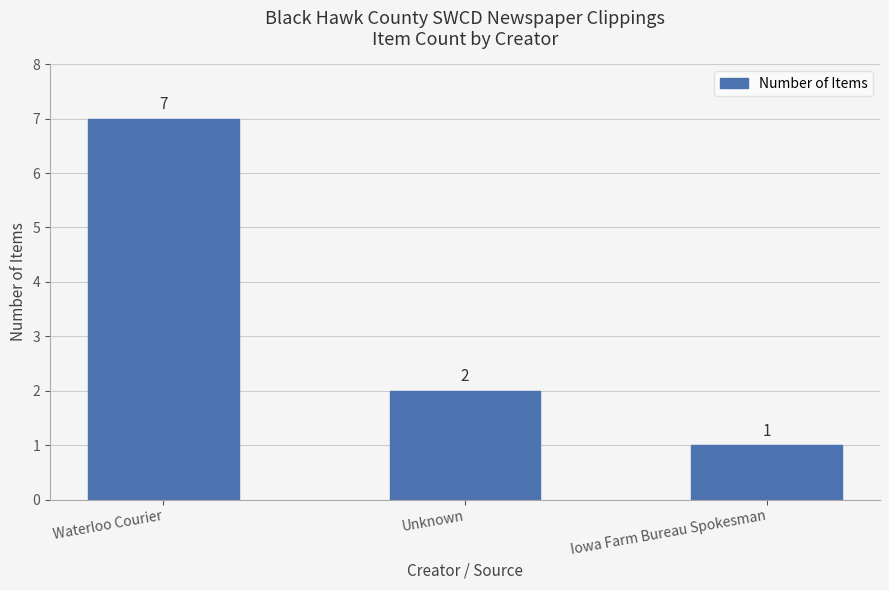

Which category has the lowest value across all series?

Iowa Farm Bureau Spokesman